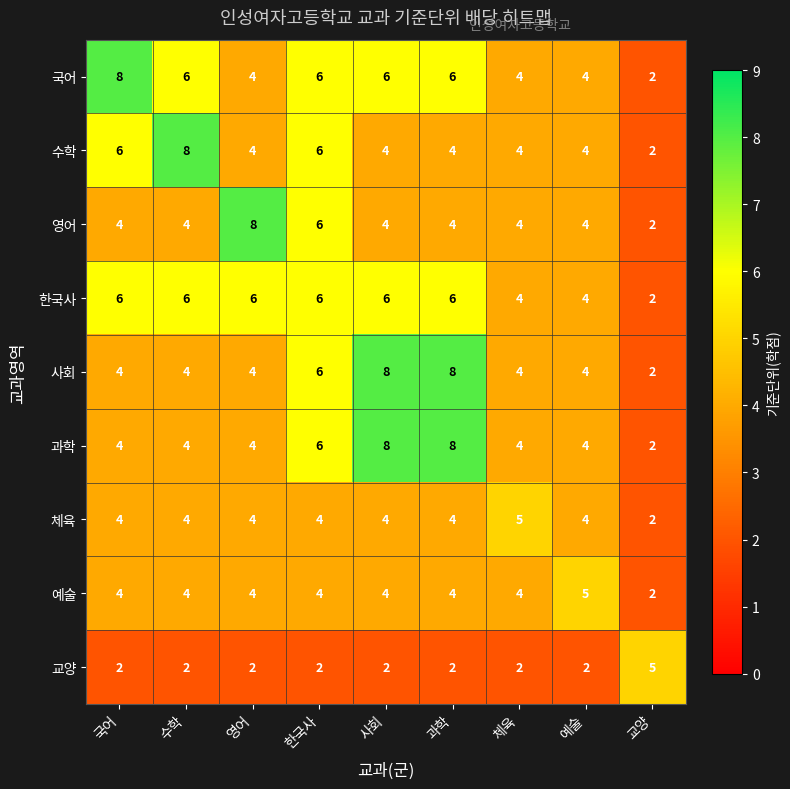

What is the sum of the 체육 values at 과학 and 예술?

8